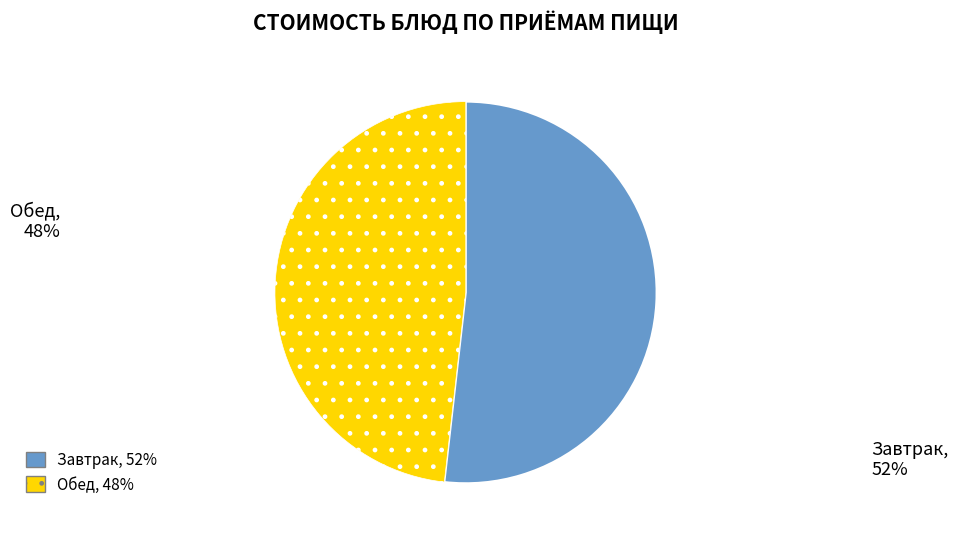

Is there any slice that represents more than half of the pie?

Yes